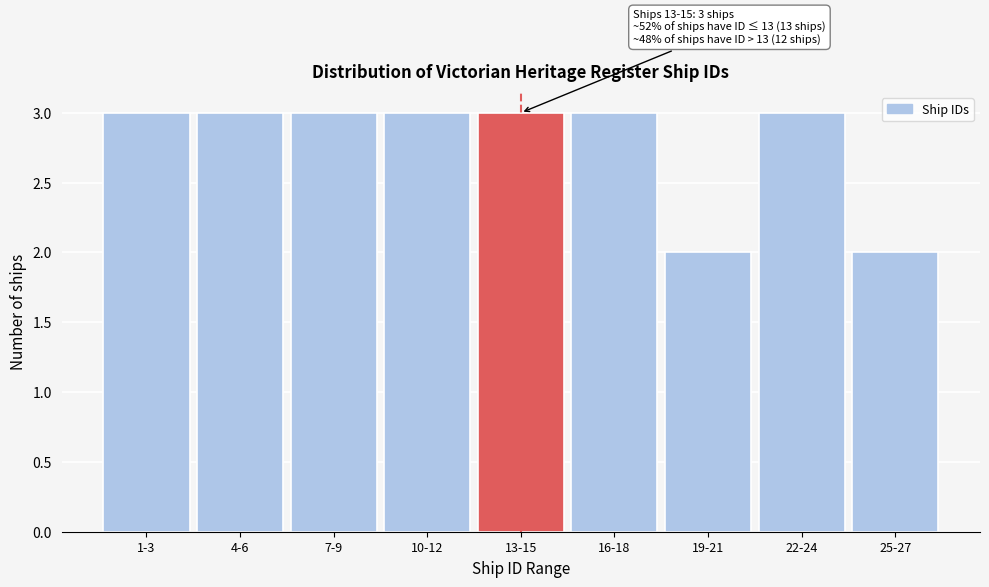

Reading left to right, extract all data points from this chart.

1-3=3	4-6=3	7-9=3	10-12=3	13-15=3	16-18=3	19-21=2	22-24=3	25-27=2